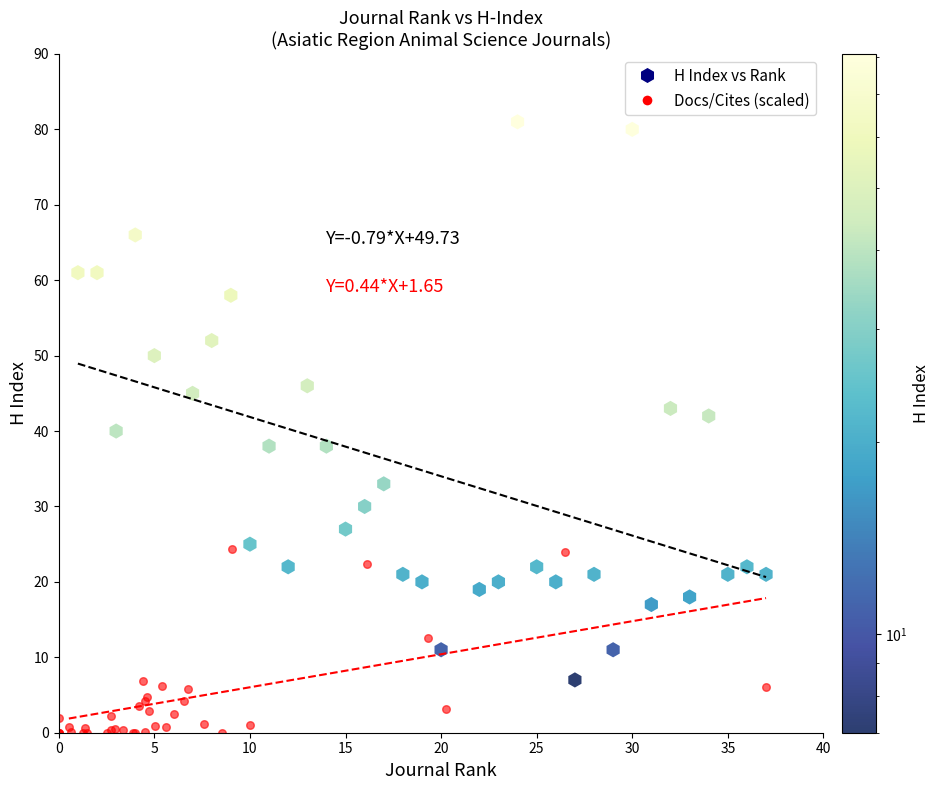

What are all the series names shown in the legend?

H Index vs Rank, Docs/Cites (scaled)